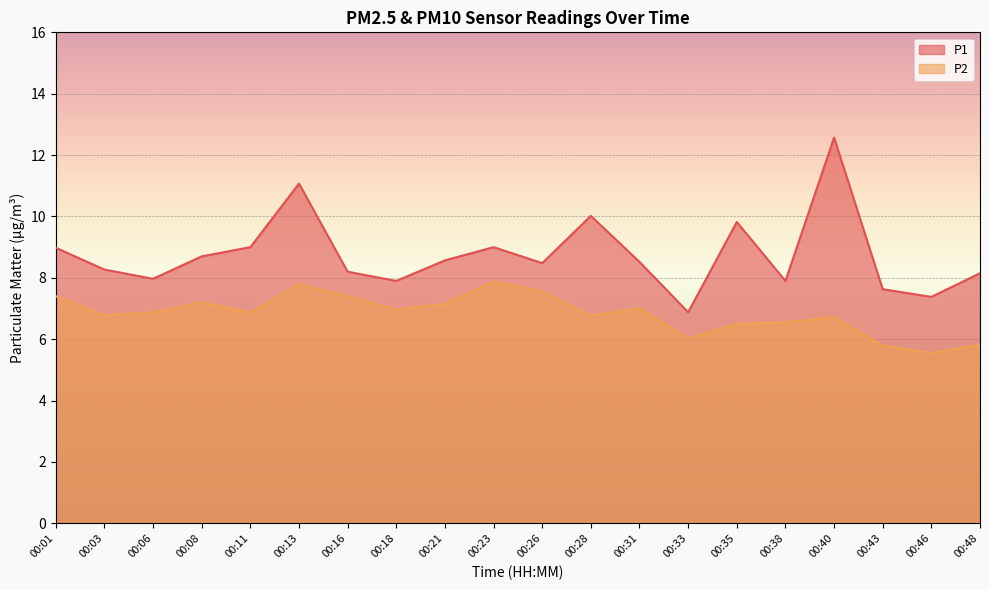

The value of P2 at 00:38 is 6.5. True or false?

True